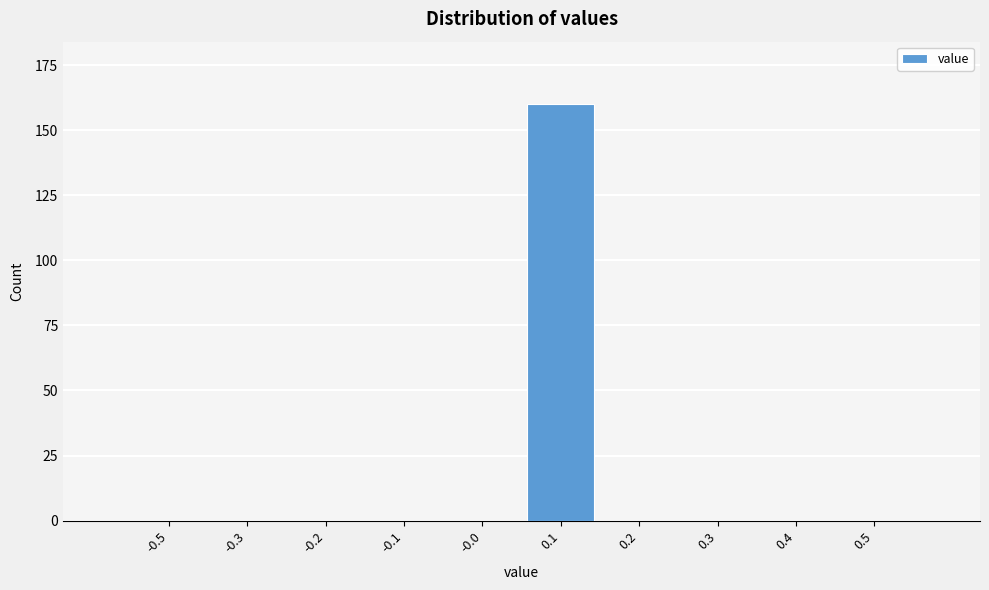

Reading left to right, list all the values displayed in this chart.

-0.5=0	-0.3=0	-0.2=0	-0.1=0	-0.0=0	0.1=160	0.2=0	0.3=0	0.4=0	0.5=0